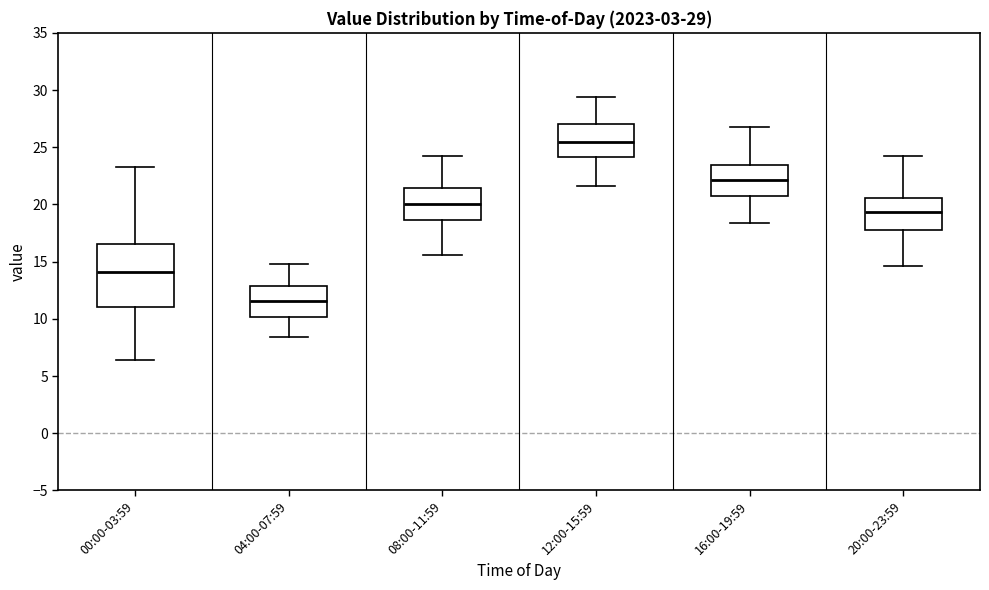

Which box is the tallest, from its lower edge to its upper edge?

00:00-03:59